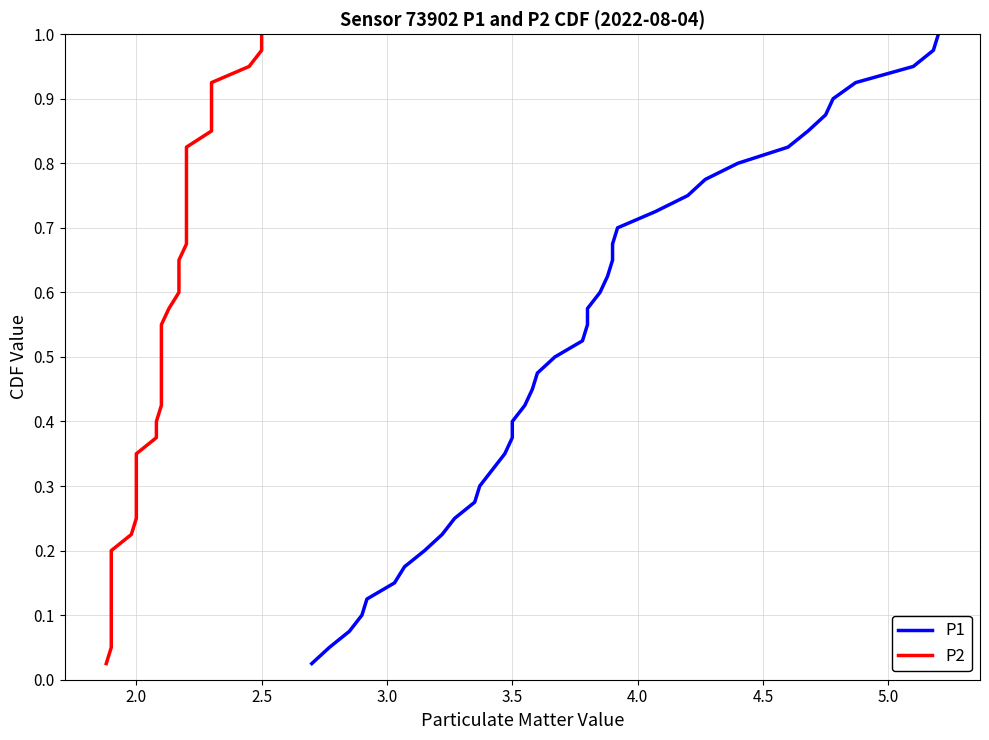

True or false: P2 and P1 cross at least once.

False